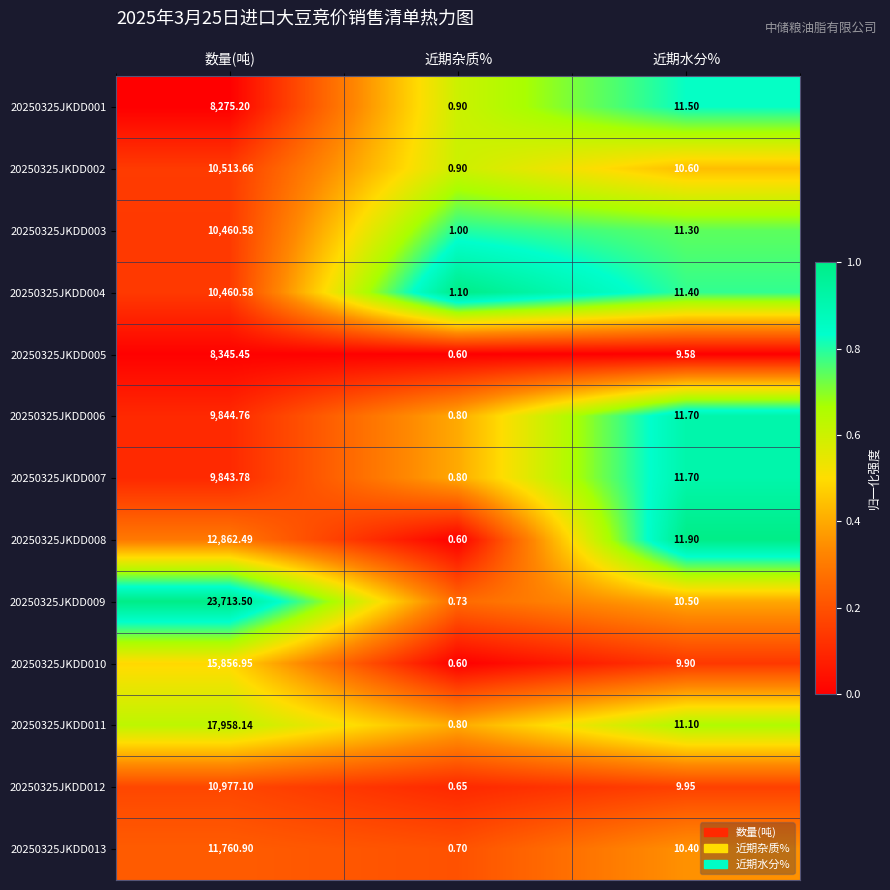

Which series has the largest range (max minus min)?

20250325JKDD009